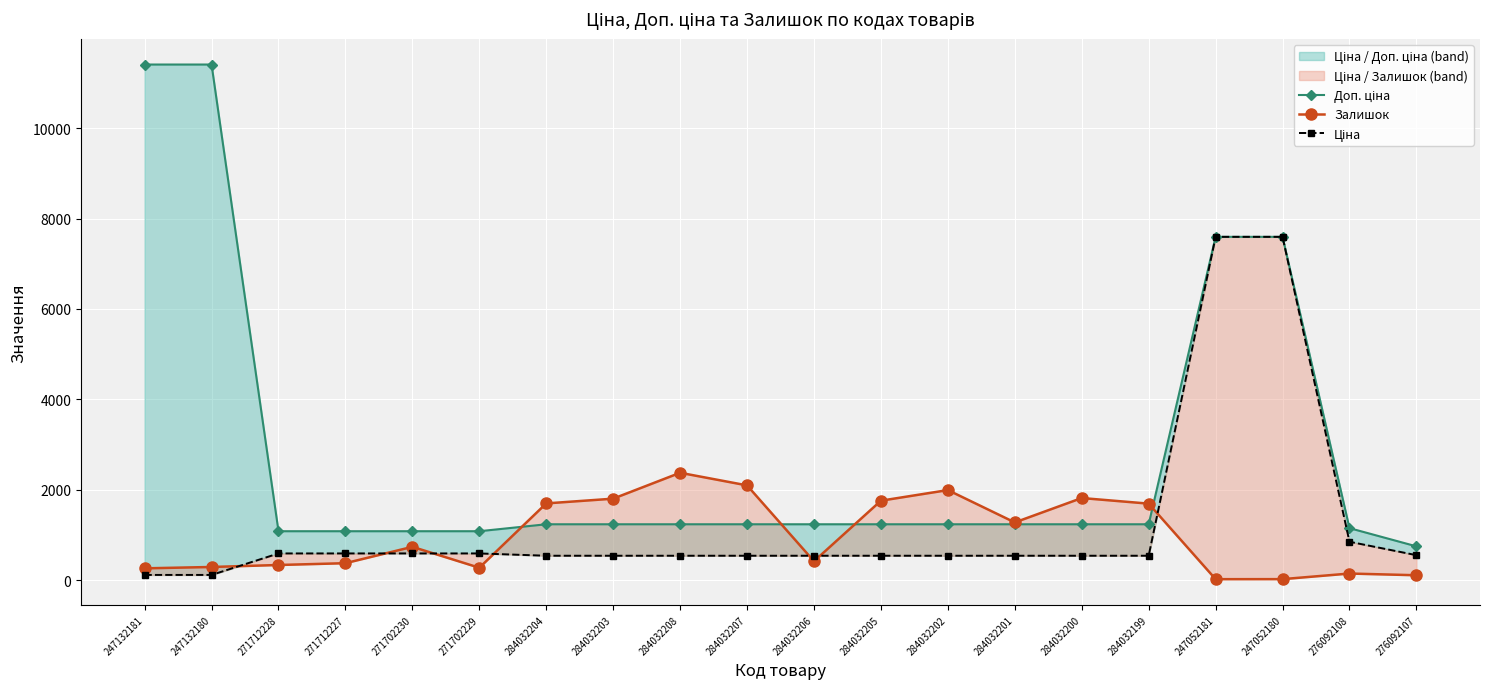

Which series has the largest range (max minus min)?

Доп. ціна